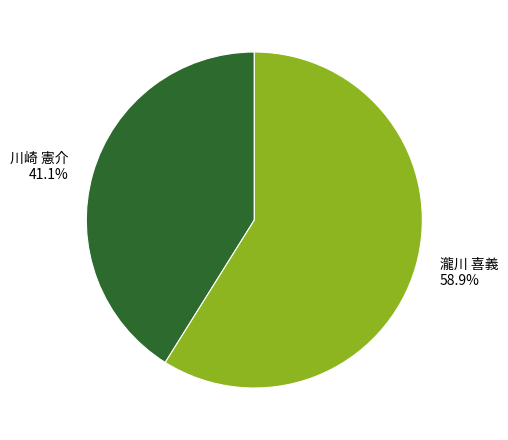

To the nearest percent, what portion does 川崎 憲介 represent?

41%